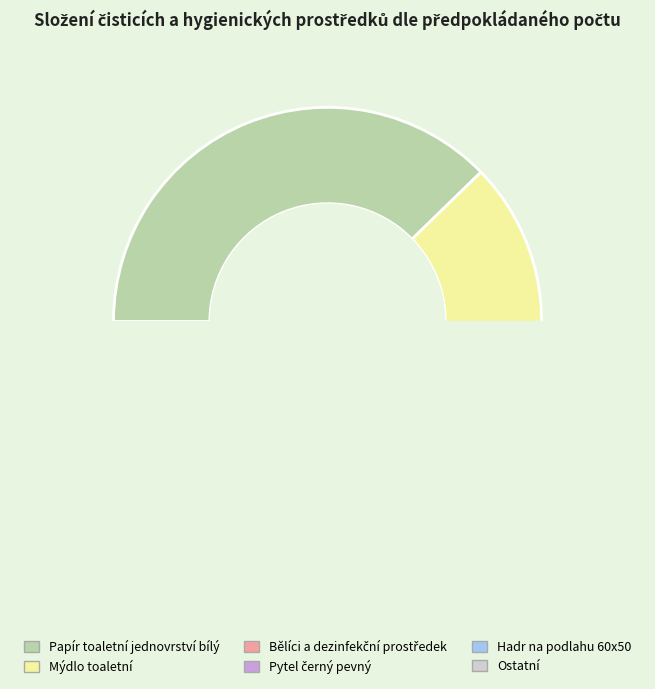

What percentage is the Pytel černý pevný slice, to the nearest percent?

5%